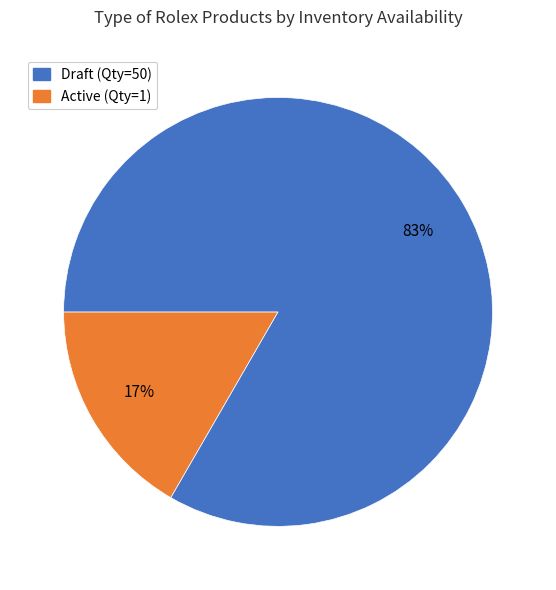

Is there a majority slice in this chart?

Yes